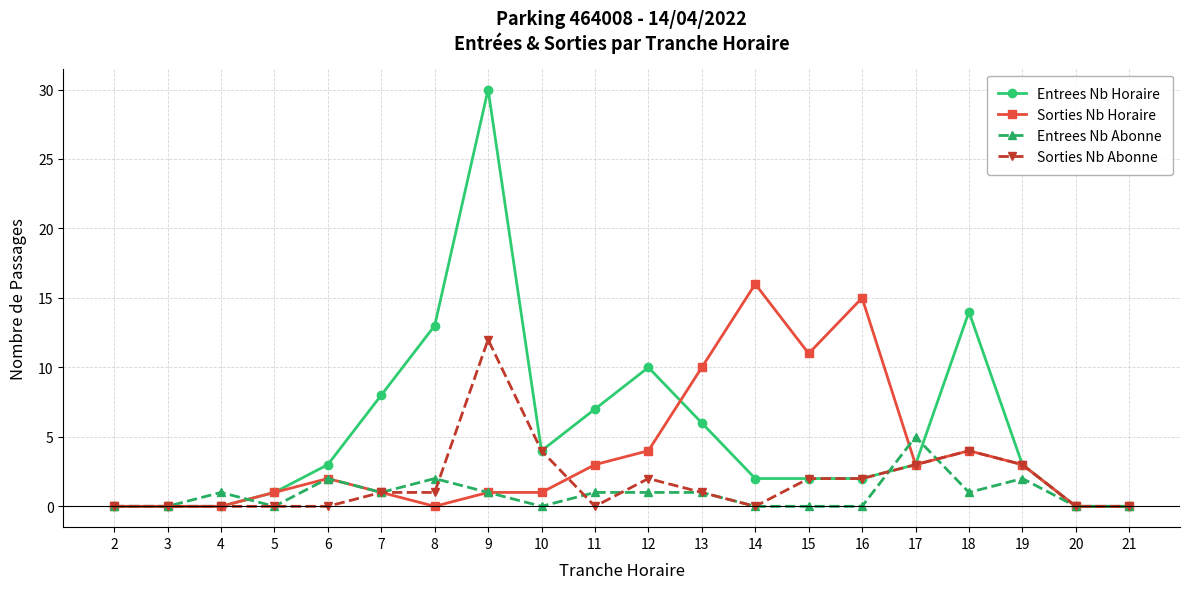

True or false: Sorties Nb Horaire has a value of 17 at 15.

False